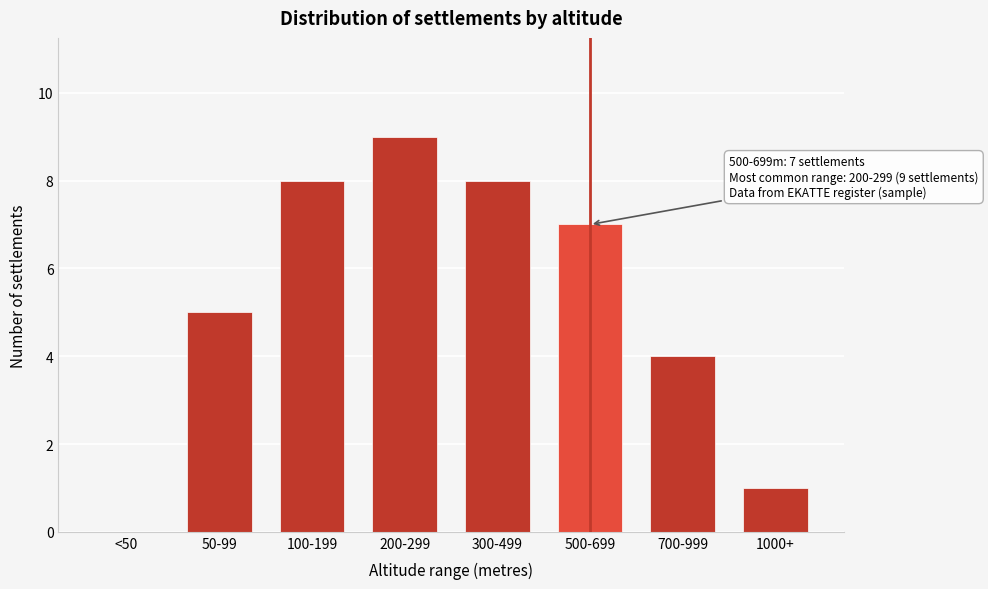

Reading right to left, what are all the values shown in this chart?

1000+=1	700-999=4	500-699=7	300-499=8	200-299=9	100-199=8	50-99=5	<50=0